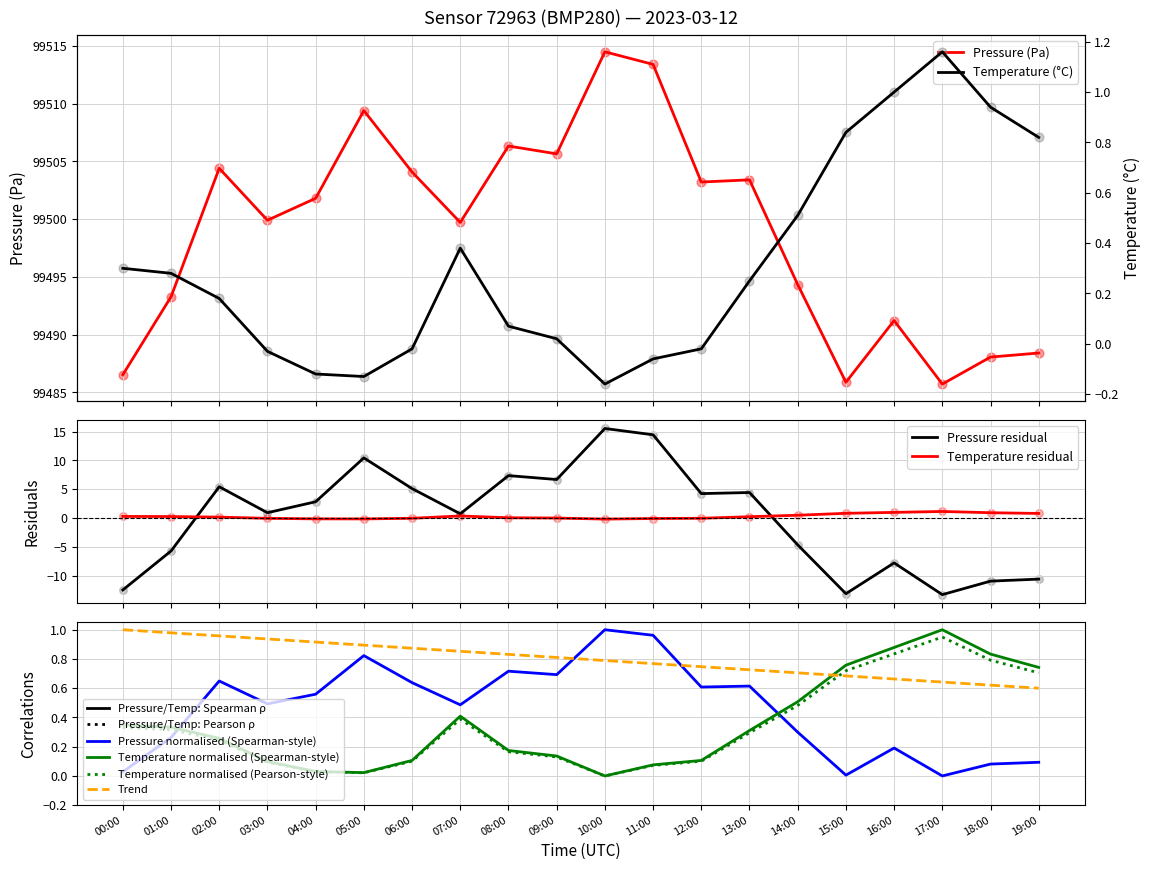

Which series reaches the maximum Y coordinate?

pressure